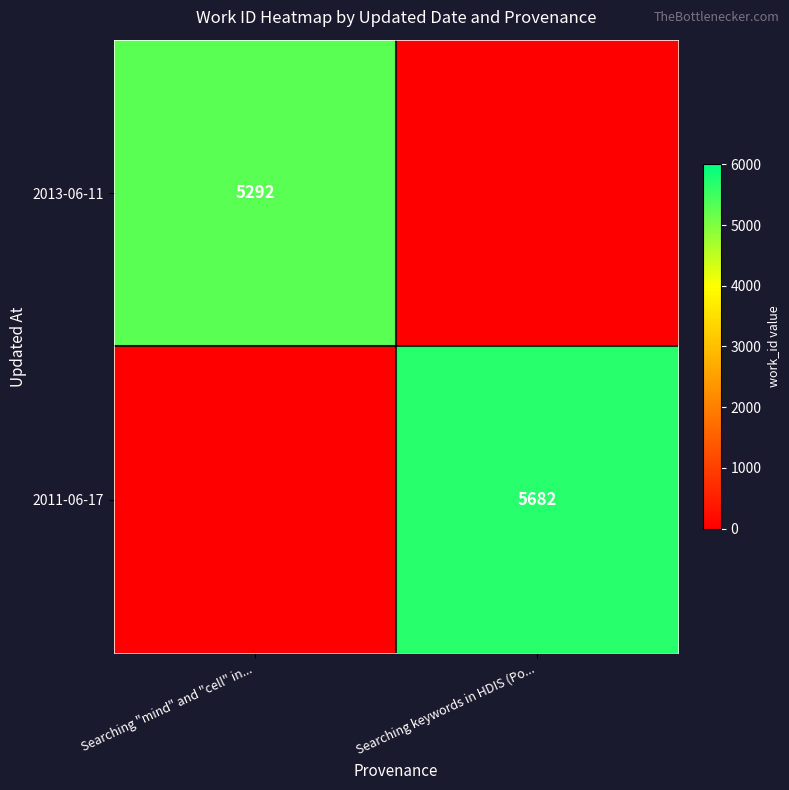

What is the greatest value displayed?

5682